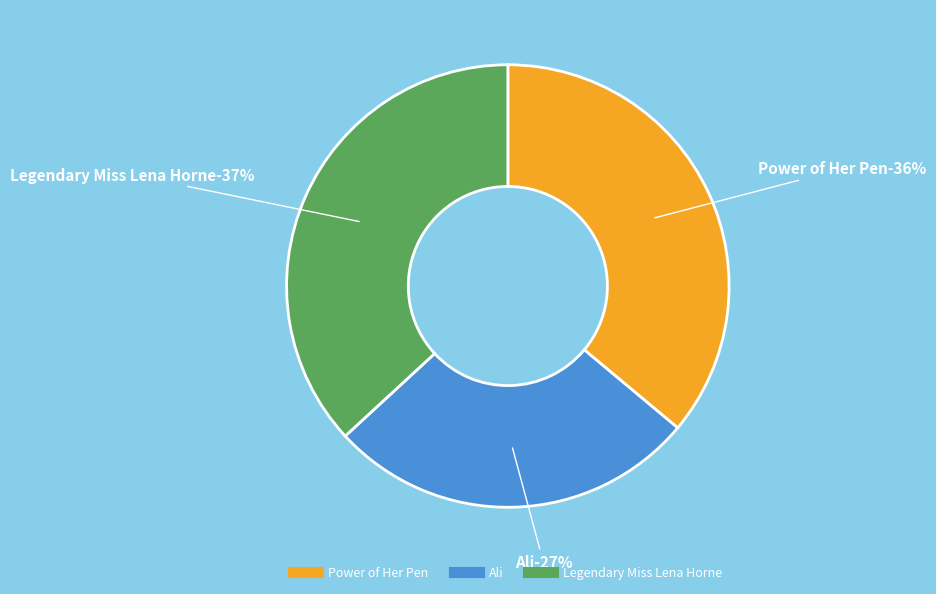

How much of the chart is everything except Legendary Miss Lena Horne?

63.1%